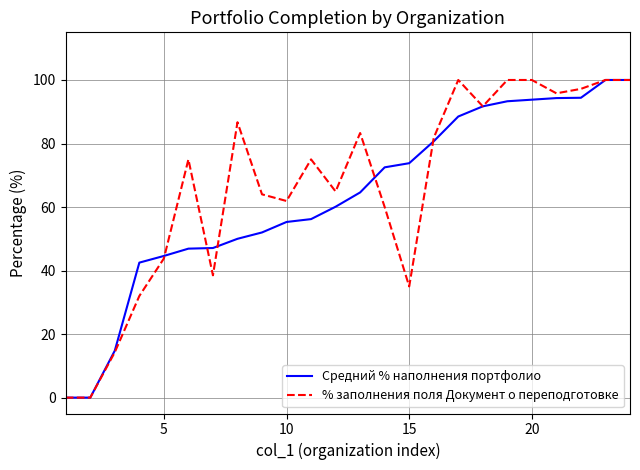

What is the greatest value displayed?

100.0